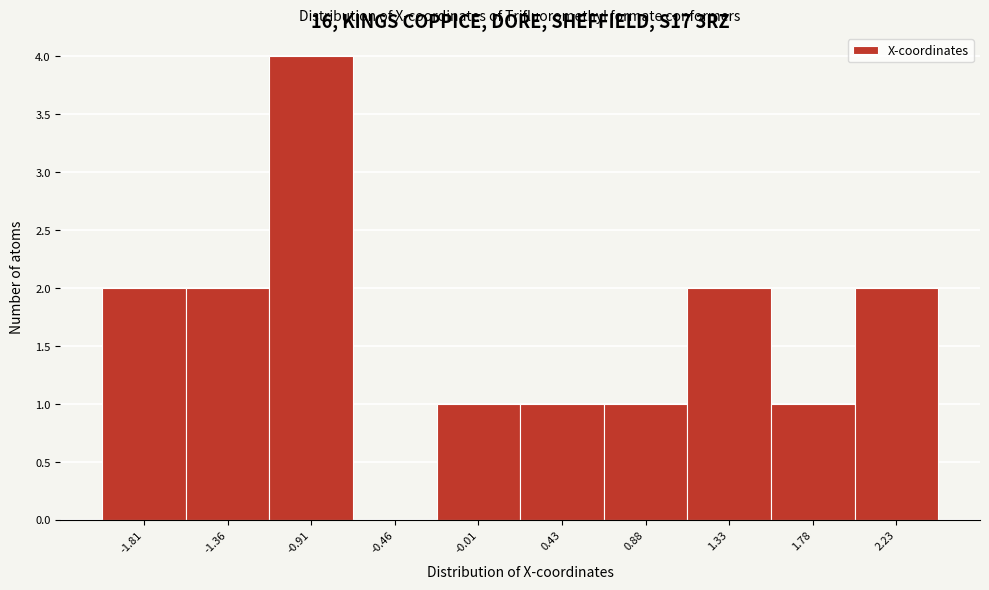

Reading left to right, transcribe all the data shown in this chart.

-1.81=2	-1.36=2	-0.91=4	-0.46=0	-0.01=1	0.43=1	0.88=1	1.33=2	1.78=1	2.23=2